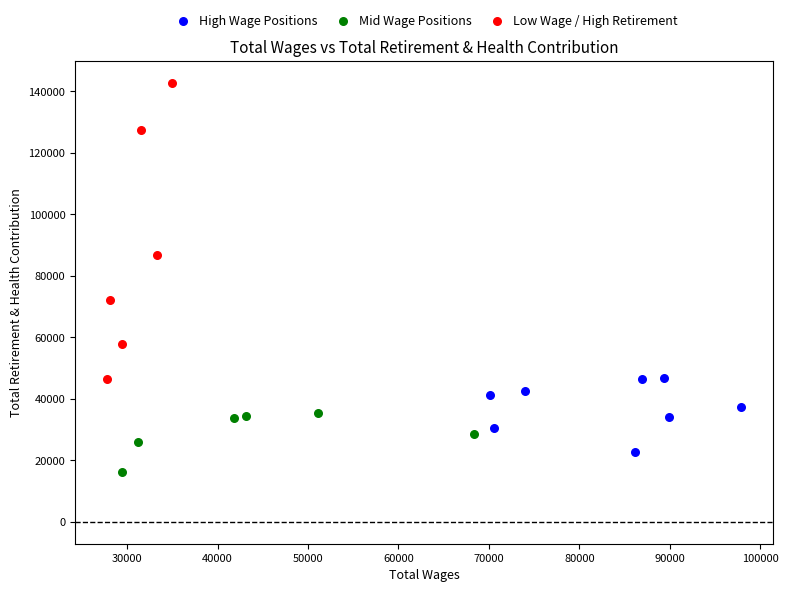

Which series contains the lowest Y value?

Mid Wage Positions